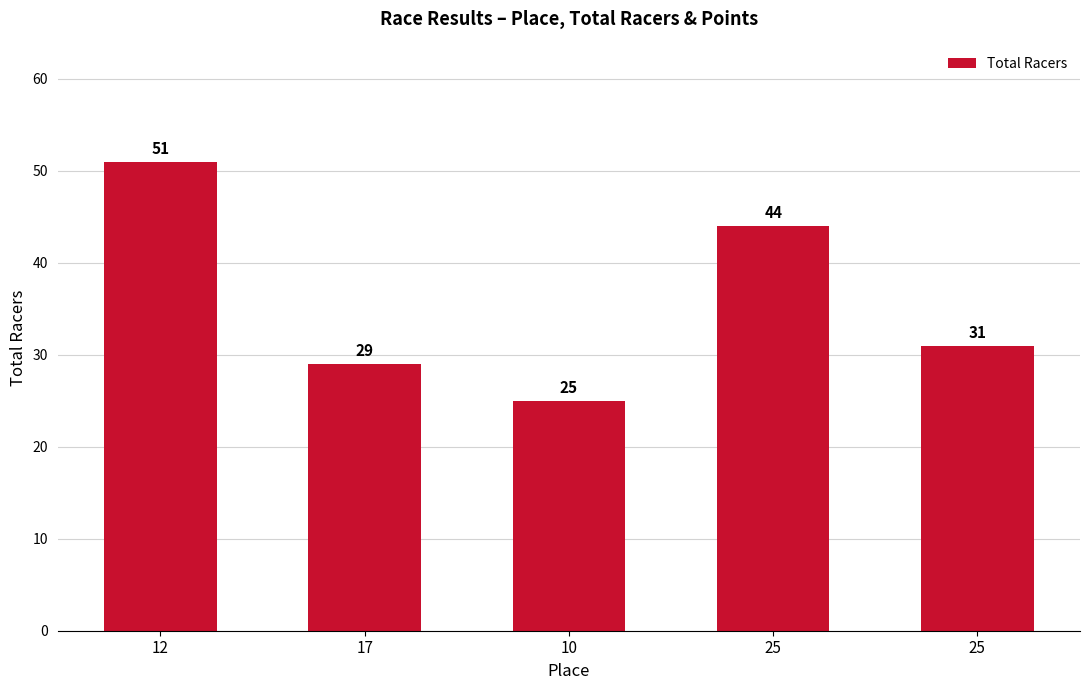

What is the smallest value displayed?

25